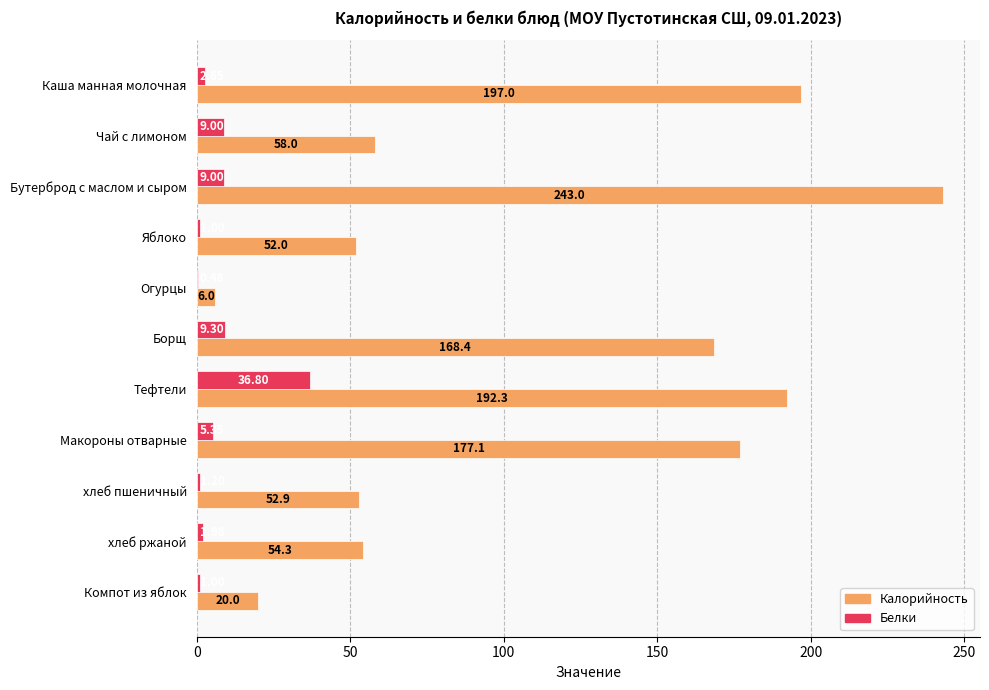

At which label does Белки reach its peak?

Тефтели